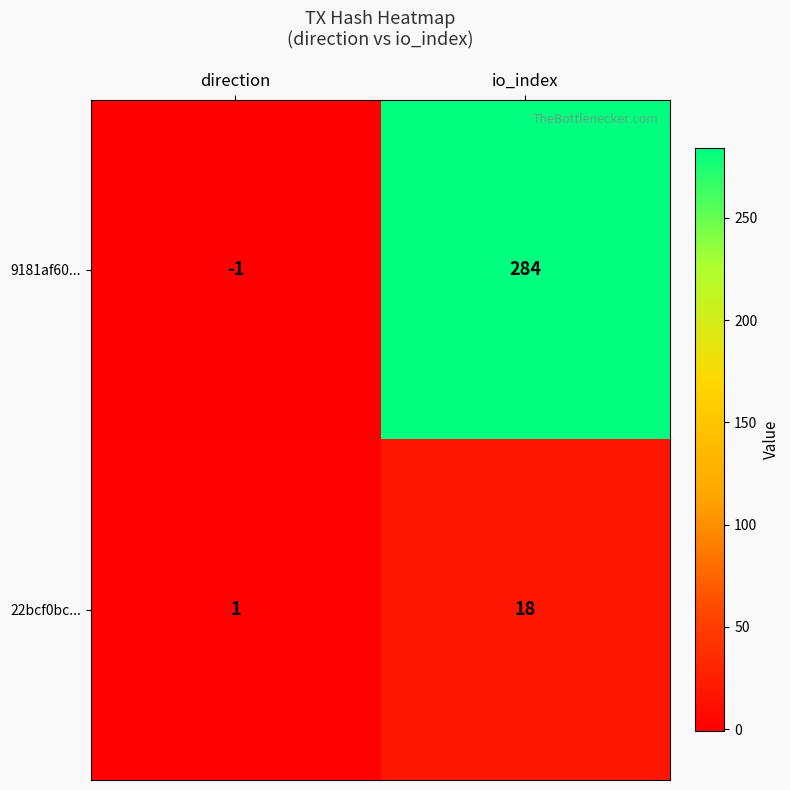

At how many categories does at least one series exceed 4?

1